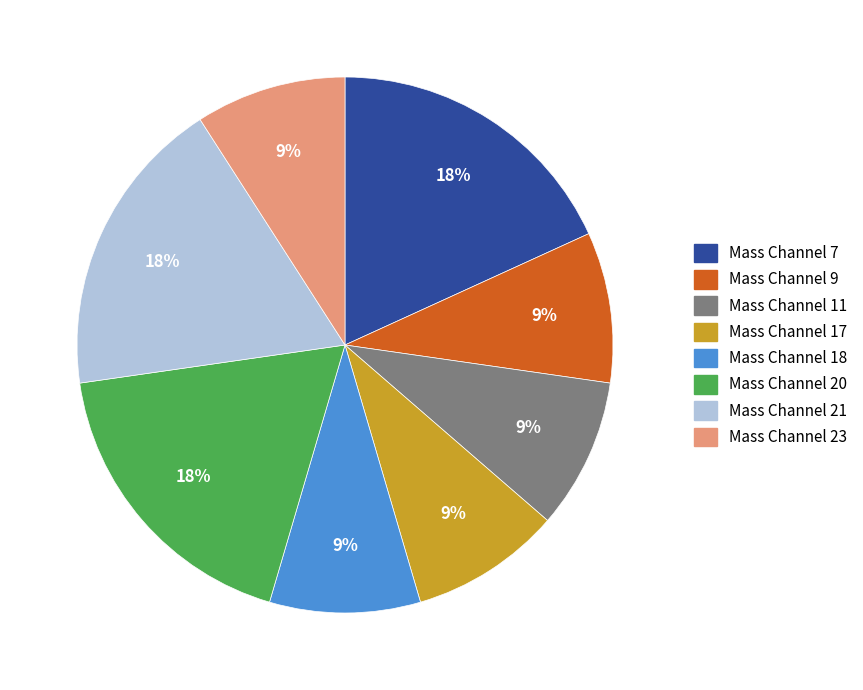

Count the number of slices in the pie.

8